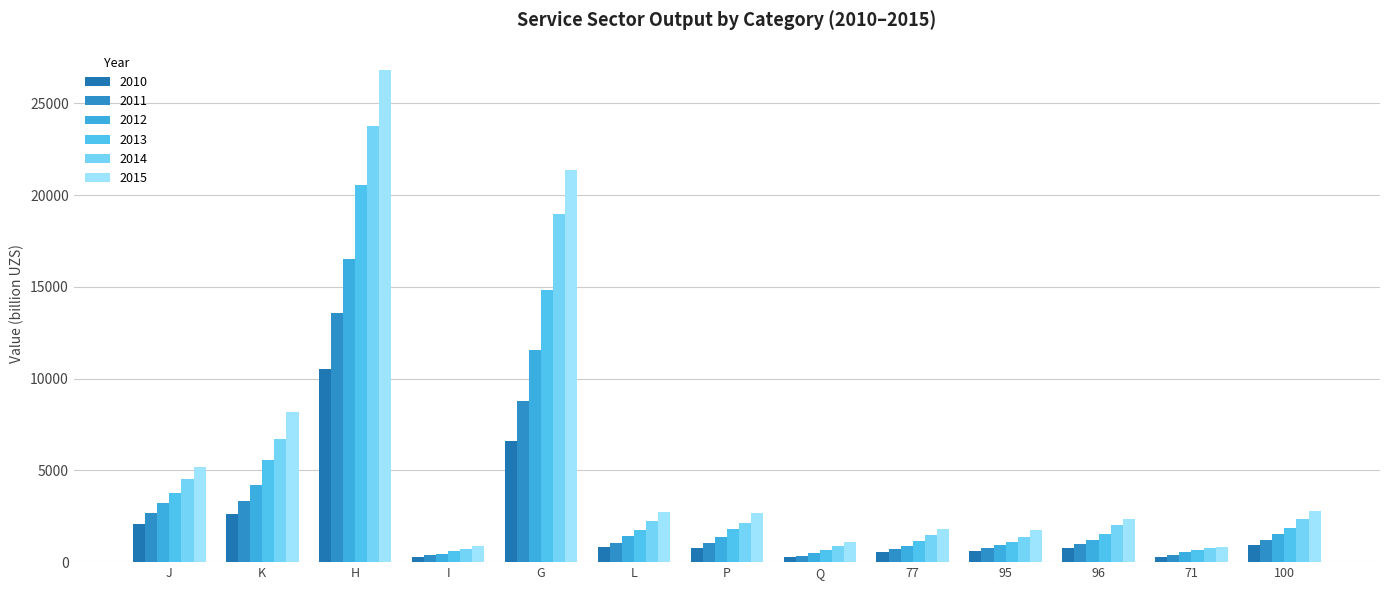

What is the sum of all 2012 values?

44386.0